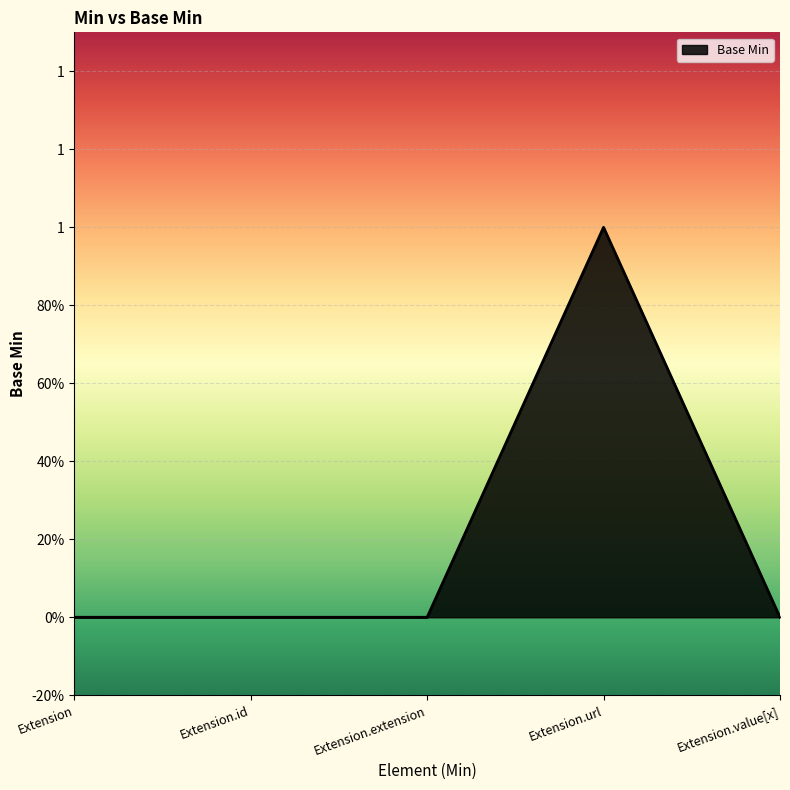

Does the chart have visible grid lines?

Yes